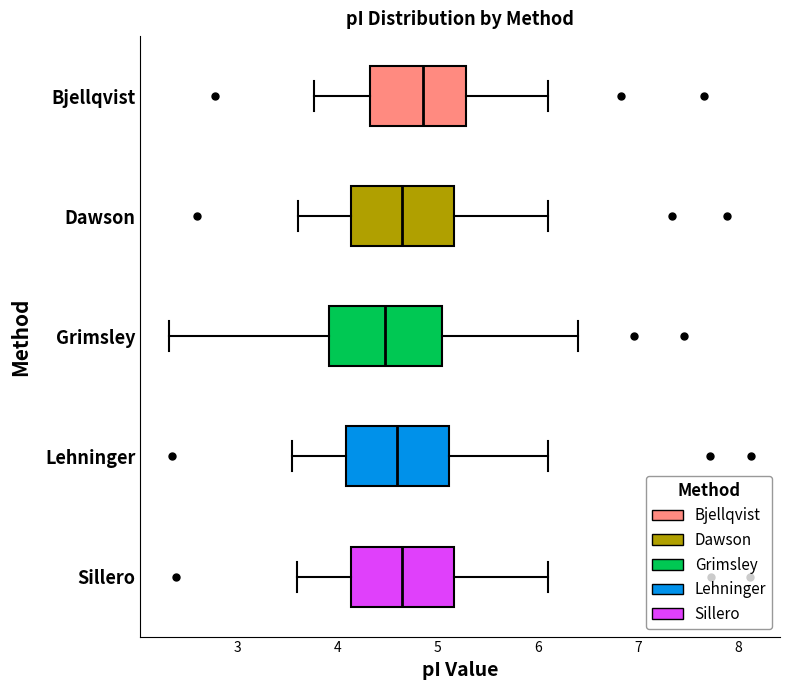

Where does the left whisker of the box for Dawson end on the x-axis? The values are not printed on the chart, so give them approximately, as read against the axis.

3.6